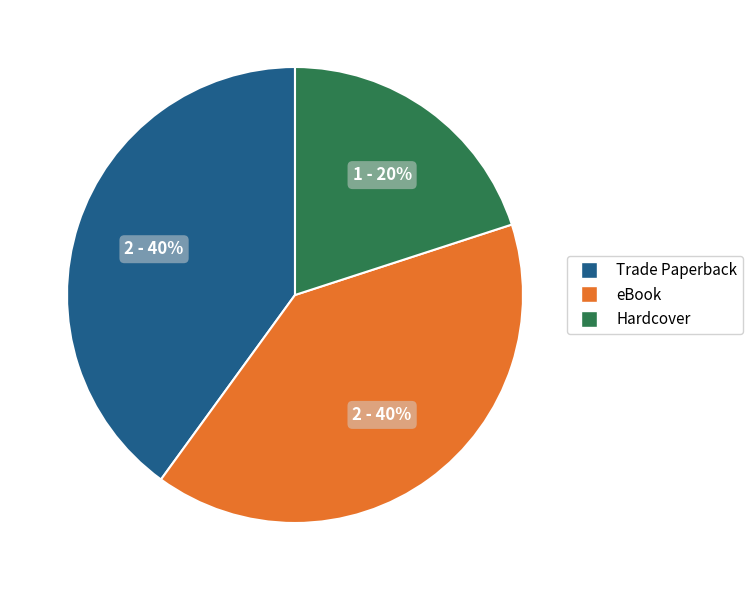

Is Trade Paperback the majority of the pie?

No